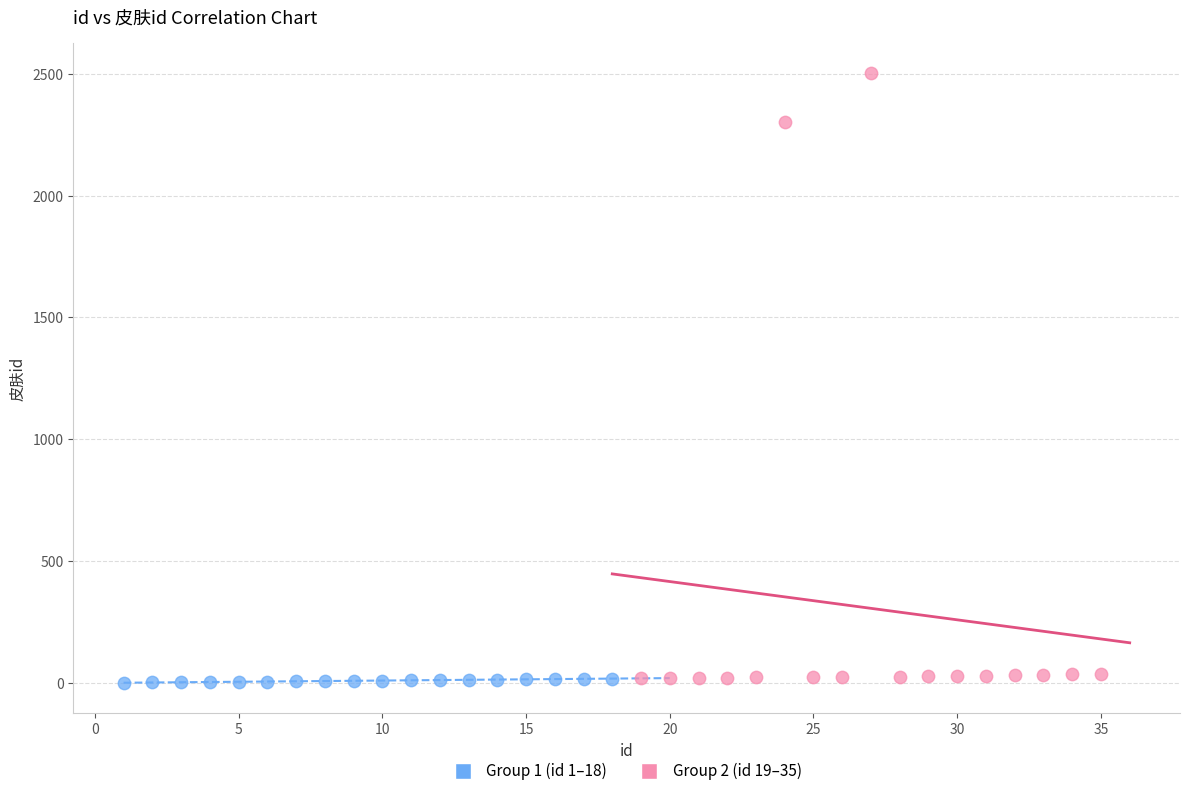

Which series reaches the maximum Y coordinate?

Group 2 (id 19–35)